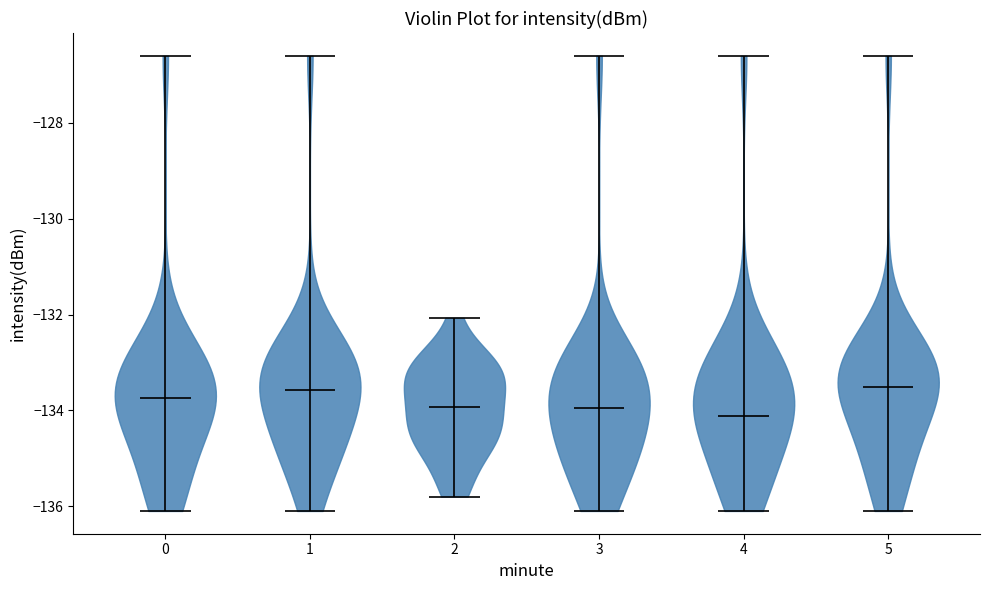

What is the highest point the violin at x = 4 reaches on the y-axis? The values are not printed on the chart, so give them approximately, as read against the axis.

-126.6